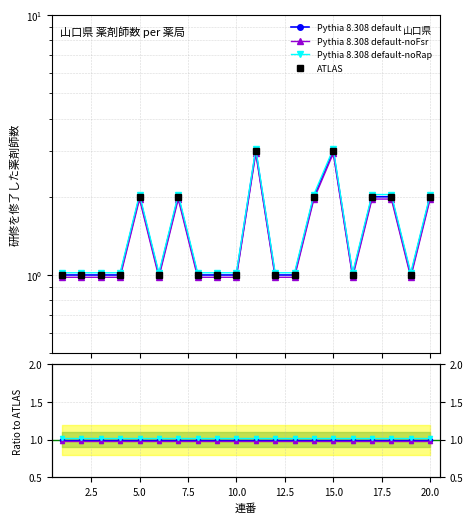

At 17.5, list the series in order from largest to smallest.

Pythia 8.308 default-noRap, Pythia 8.308 default, ATLAS, Pythia 8.308 default-noFsr